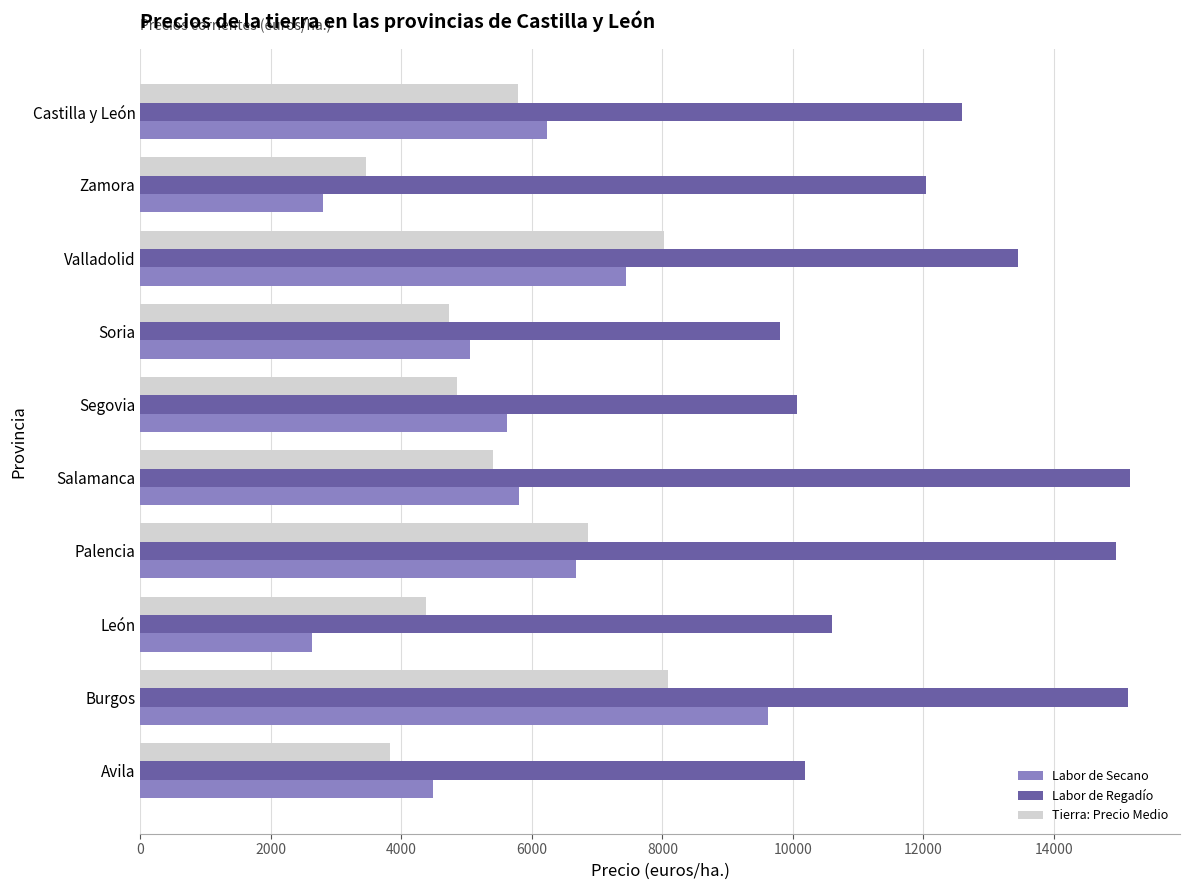

What is the difference between the highest and lowest values at Burgos?

7051